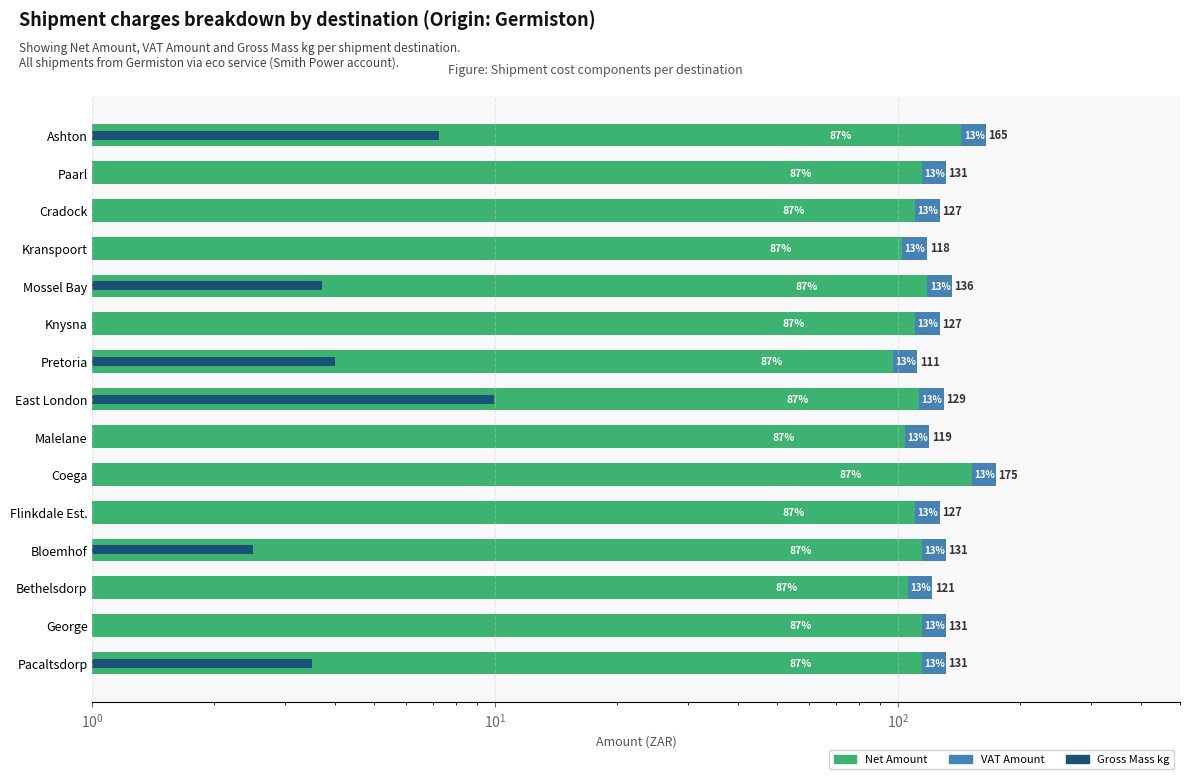

Which series has the largest total across all categories?

Net Amount